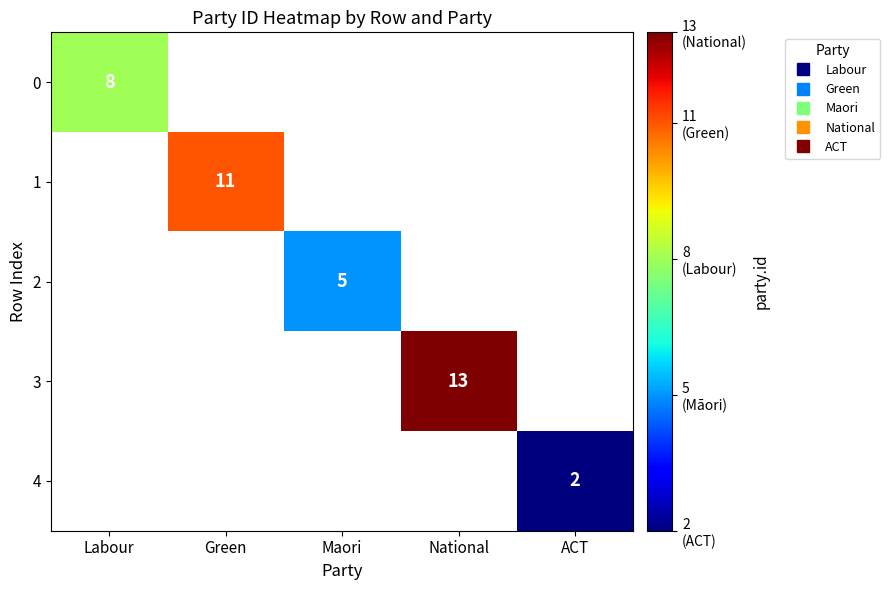

Is the value of 1 at ACT greater than the value of 0 at Labour?

No